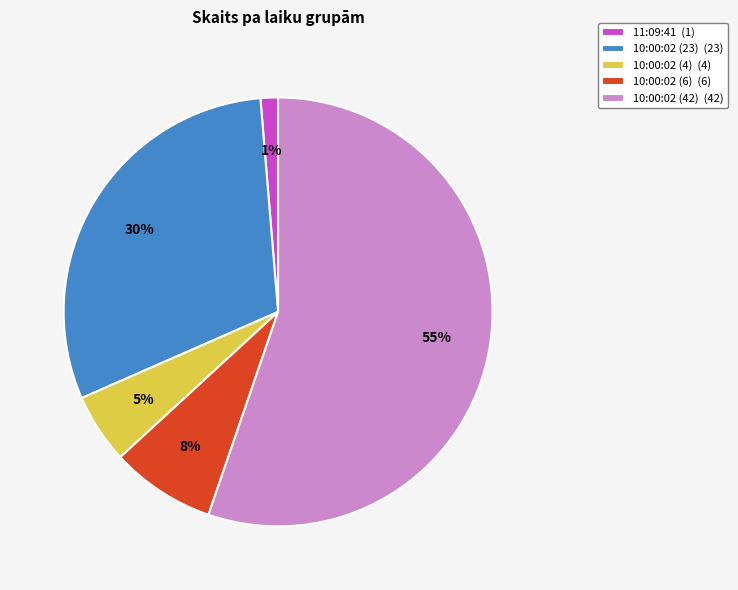

Rank the categories by value from highest to lowest.

10:00:02 (42), 10:00:02 (23), 10:00:02 (6), 10:00:02 (4), 11:09:41